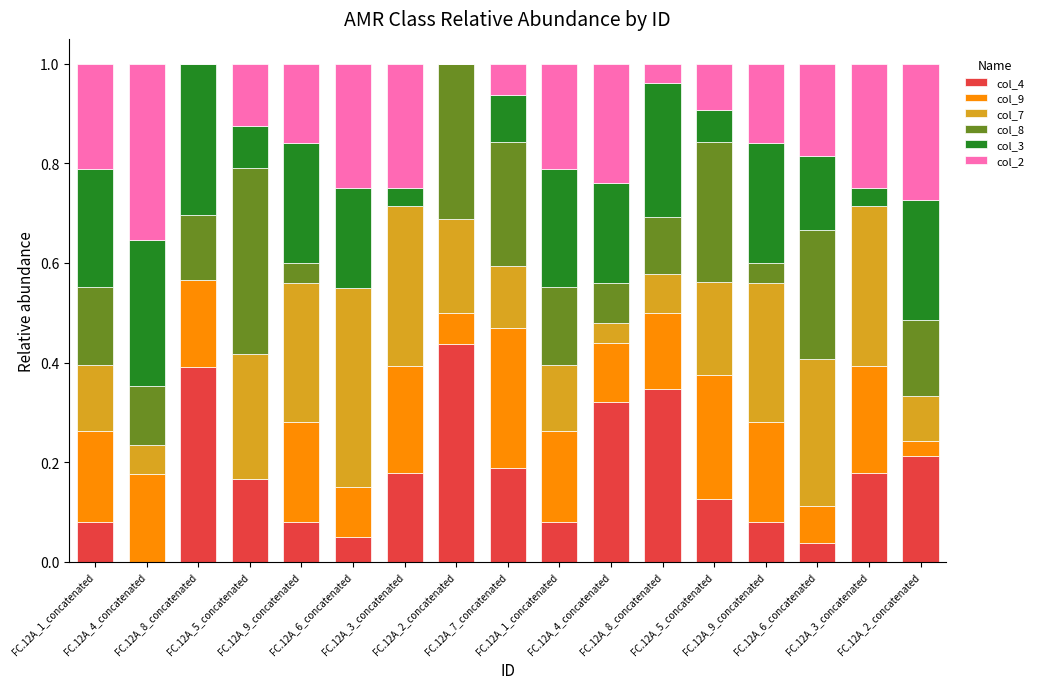

The col_2 series shows 0.2 at FC.12A_3_concatenated. True or false?

True